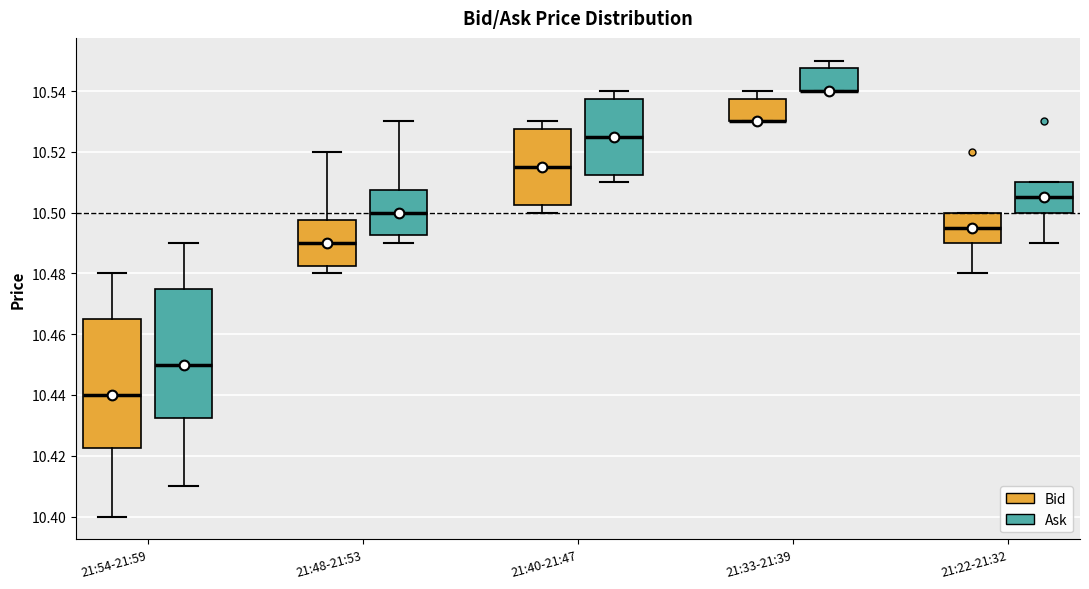

Reading left to right, transcribe this box plot: for each box, give where its median line is, the range the box spans, and where its two whiskers end, as read against the y-axis. The values are not printed on the chart, so give them approximately, as read against the axis.

21:54-21:59 (Bid): median 10.440, box 10.422 to 10.466, whiskers 10.400 to 10.480
21:54-21:59 (Ask): median 10.450, box 10.432 to 10.476, whiskers 10.410 to 10.490
21:48-21:53 (Bid): median 10.490, box 10.482 to 10.498, whiskers 10.480 to 10.520
21:48-21:53 (Ask): median 10.500, box 10.492 to 10.508, whiskers 10.490 to 10.530
21:40-21:47 (Bid): median 10.516, box 10.502 to 10.528, whiskers 10.500 to 10.530
21:40-21:47 (Ask): median 10.526, box 10.512 to 10.538, whiskers 10.510 to 10.540
21:33-21:39 (Bid): median 10.530 (drawn on the box's lower edge), box 10.530 to 10.538, whiskers 10.530 to 10.540
21:33-21:39 (Ask): median 10.540 (drawn on the box's lower edge), box 10.540 to 10.548, whiskers 10.540 to 10.550
21:22-21:32 (Bid): median 10.496, box 10.490 to 10.500, whiskers 10.480 to 10.500
21:22-21:32 (Ask): median 10.506, box 10.500 to 10.510, whiskers 10.490 to 10.510